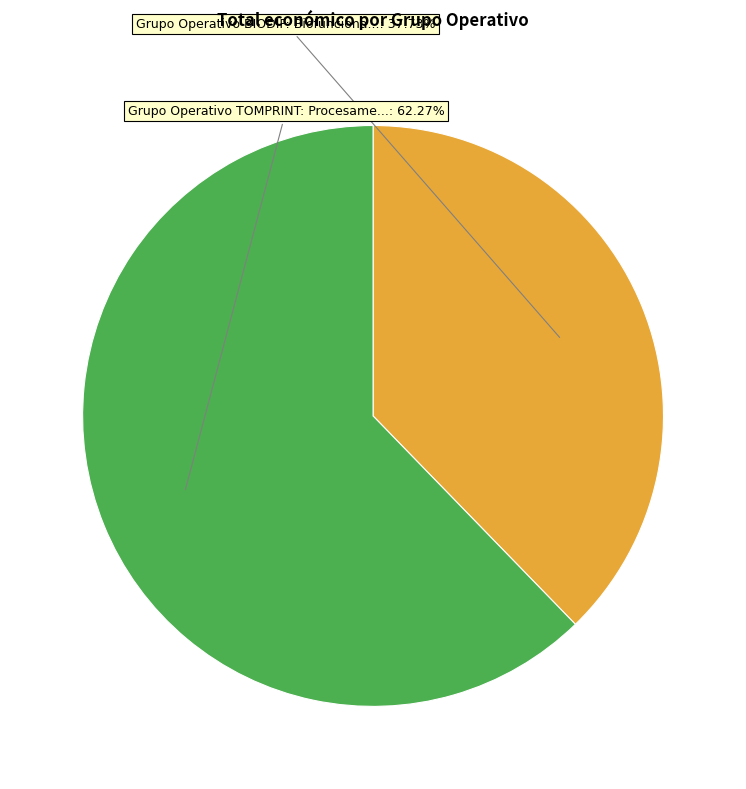

Does any single category account for the majority?

Yes